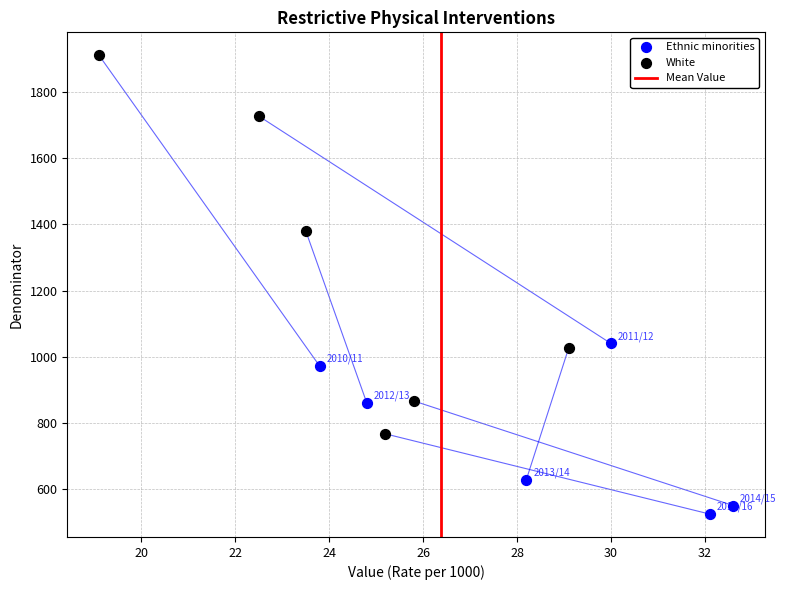

Which series reaches the minimum Y coordinate?

Ethnic minorities